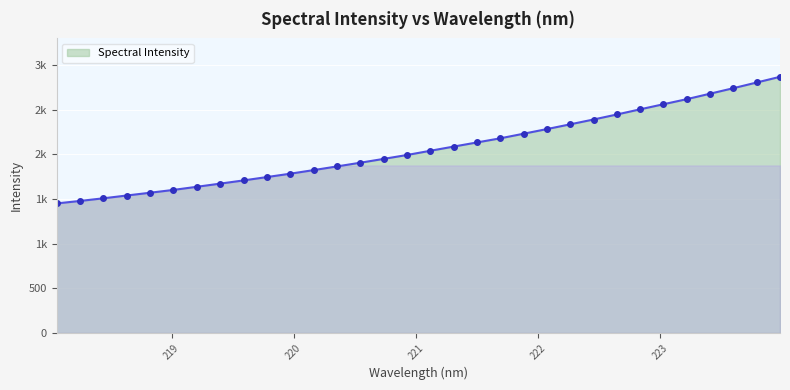

What is the smallest value displayed?

1449.7